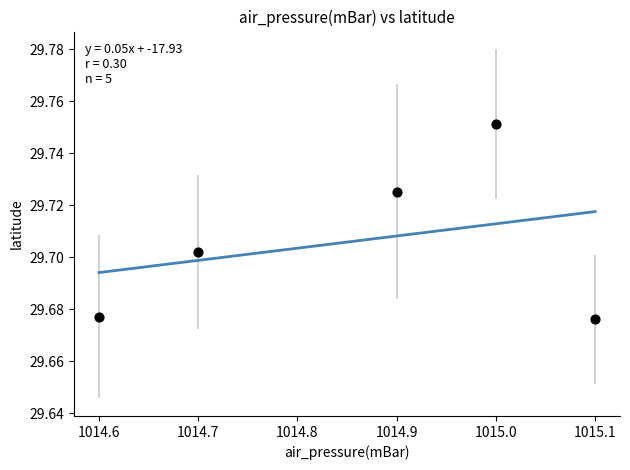

What is the average X value?

1014.9